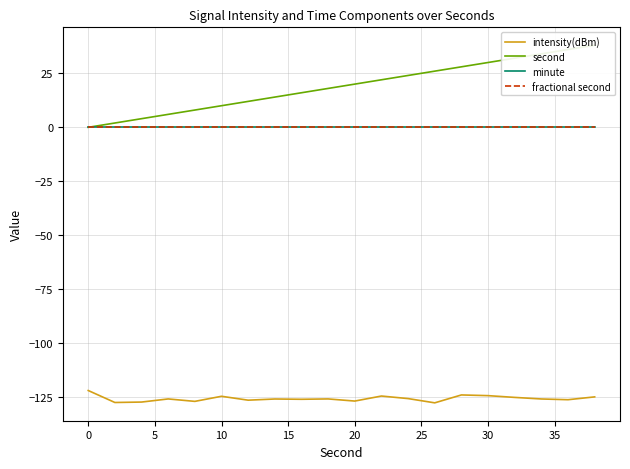

What are all the series names shown in the legend?

intensity(dBm), second, minute, fractional second